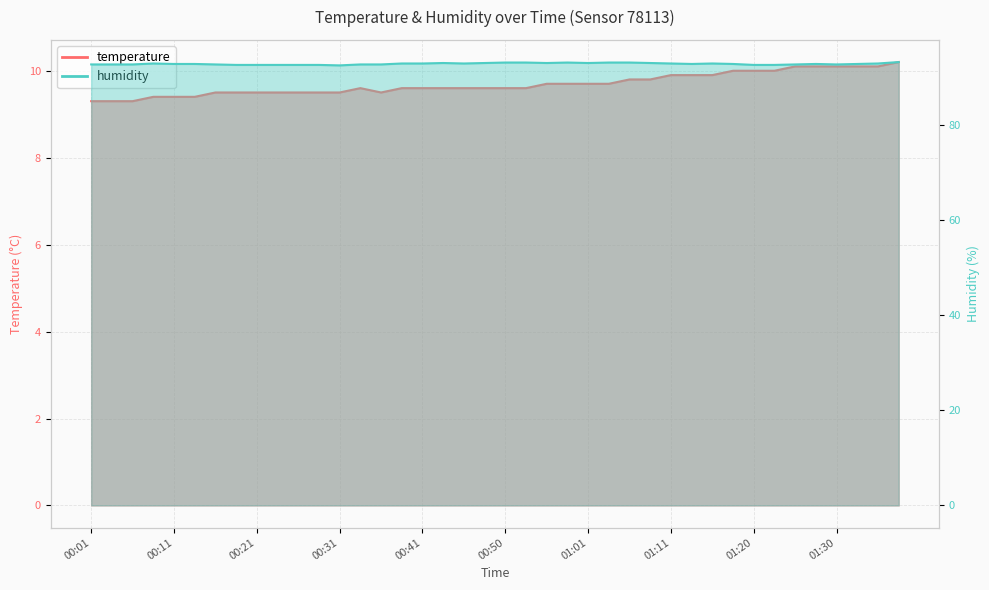

Reading right to left, transcribe all the data shown in this chart.

temperature: 10.2	10.1	10.1	10.1	10.1	10.1	10.0	10.0	10.0	9.9	9.9	9.9	9.8	9.8	9.7	9.7	9.7	9.7	9.6	9.6	9.6	9.6	9.6	9.6	9.6	9.5	9.6	9.5	9.5	9.5	9.5	9.5	9.5	9.5	9.4	9.4	9.4	9.3	9.3	9.3
humidity: 93.2	92.9	92.8	92.7	92.8	92.7	92.6	92.6	92.8	92.9	92.8	92.9	93.0	93.1	93.1	93.0	93.1	93.0	93.1	93.1	93.0	92.9	93.0	92.9	92.9	92.7	92.7	92.5	92.6	92.6	92.6	92.6	92.6	92.7	92.8	92.8	92.9	92.7	92.7	92.7